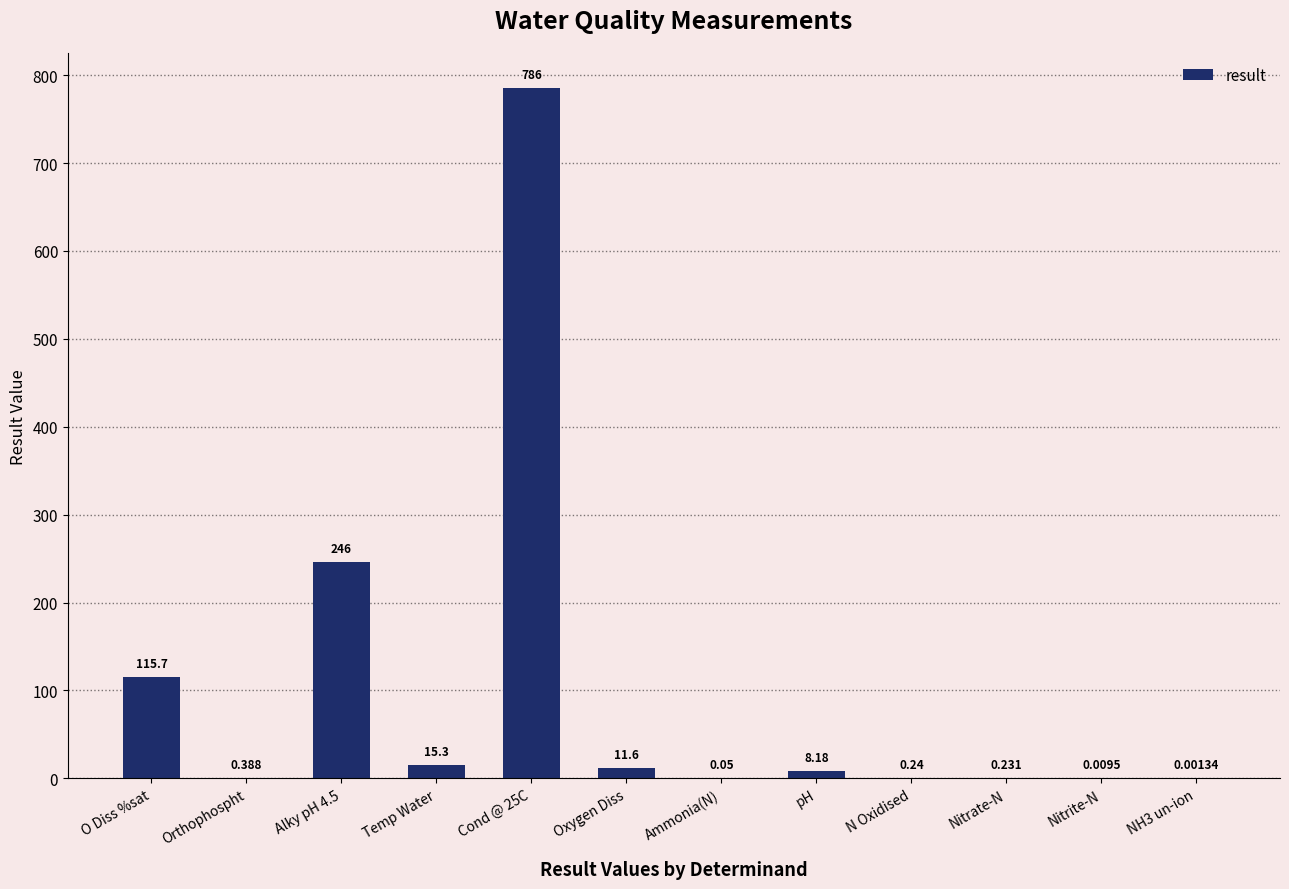

What is the average value?

98.6